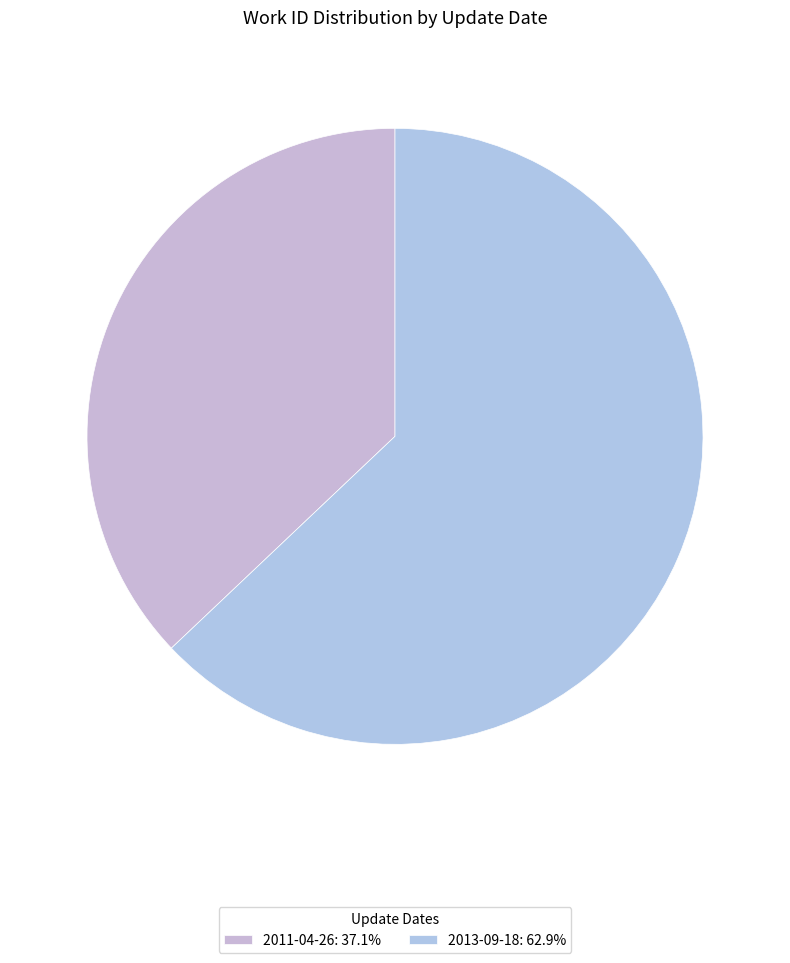

What is the total percentage of 2011-04-26 and 2013-09-18?

100.0%